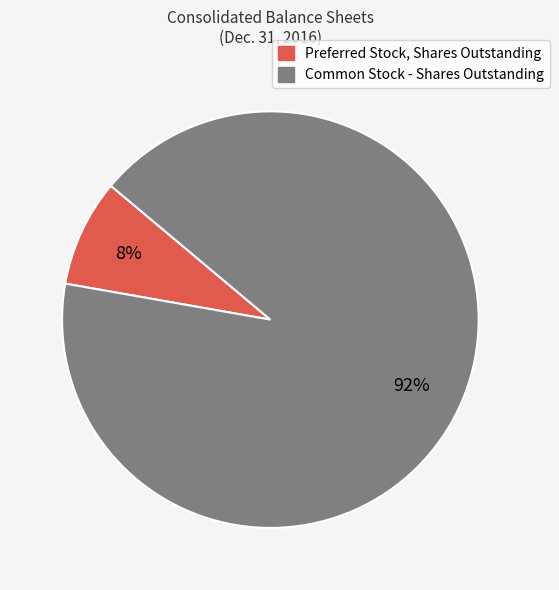

Rank the categories by value from highest to lowest.

Common Stock - Shares Outstanding, Preferred Stock, Shares Outstanding